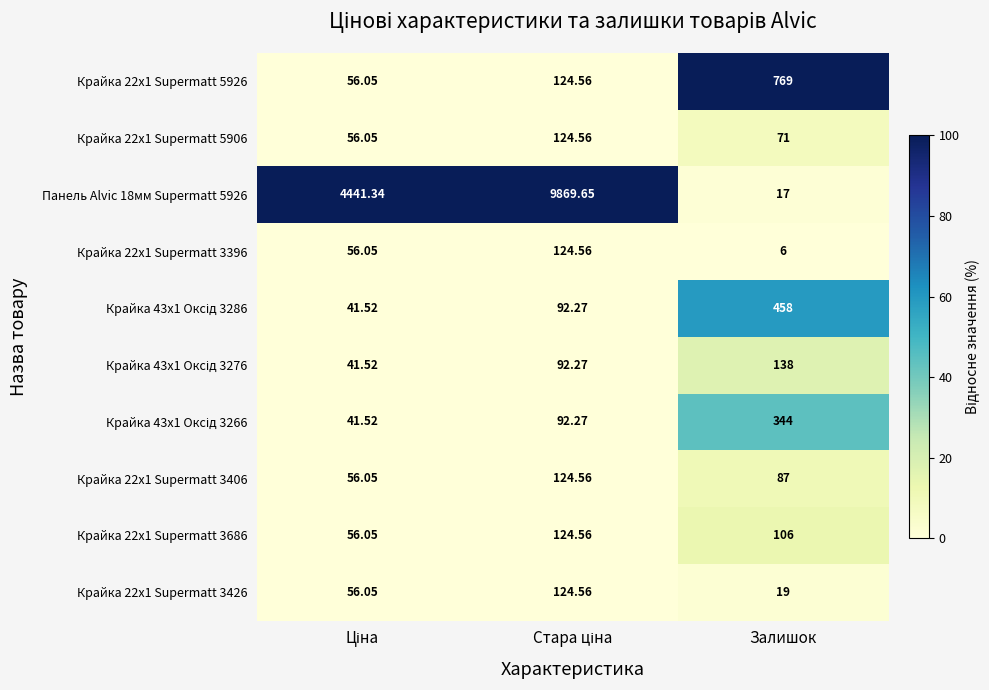

Is the value of Панель Alvic 18мм Supermatt 5926 at Залишок greater than the value of Крайка 22x1 Supermatt 5926 at Залишок?

No